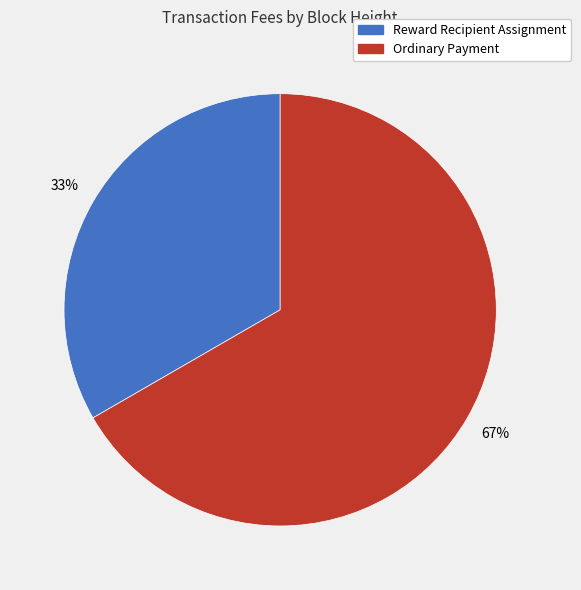

What is the majority slice?

Ordinary Payment